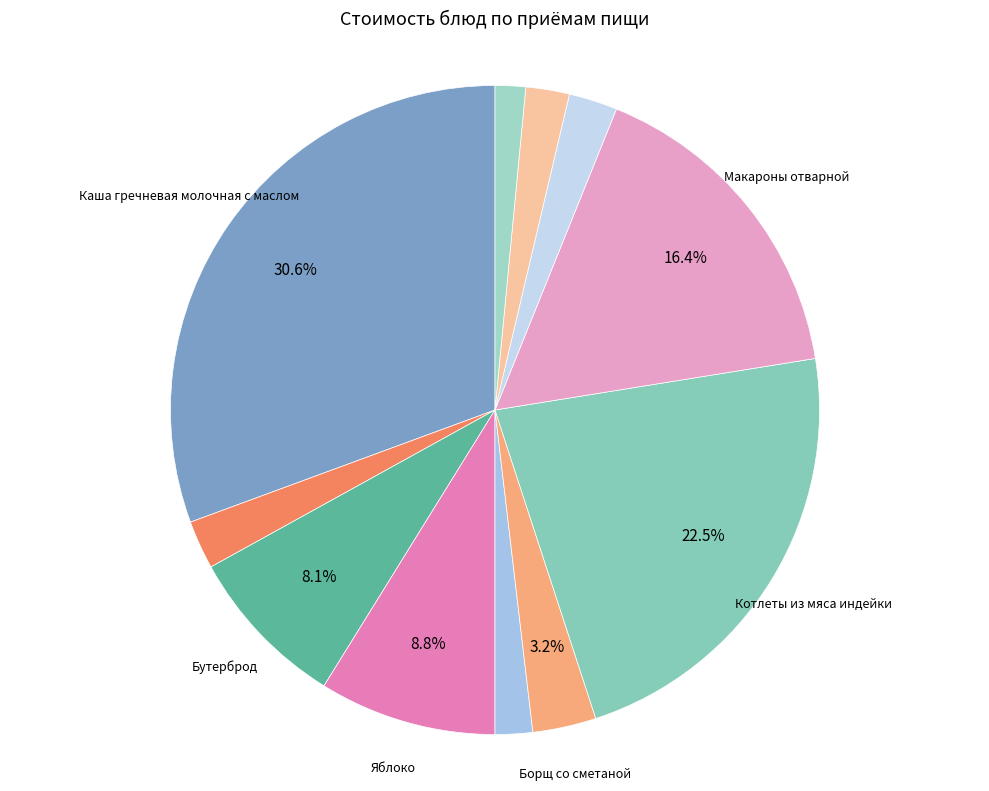

Count the number of slices in the pie.

11